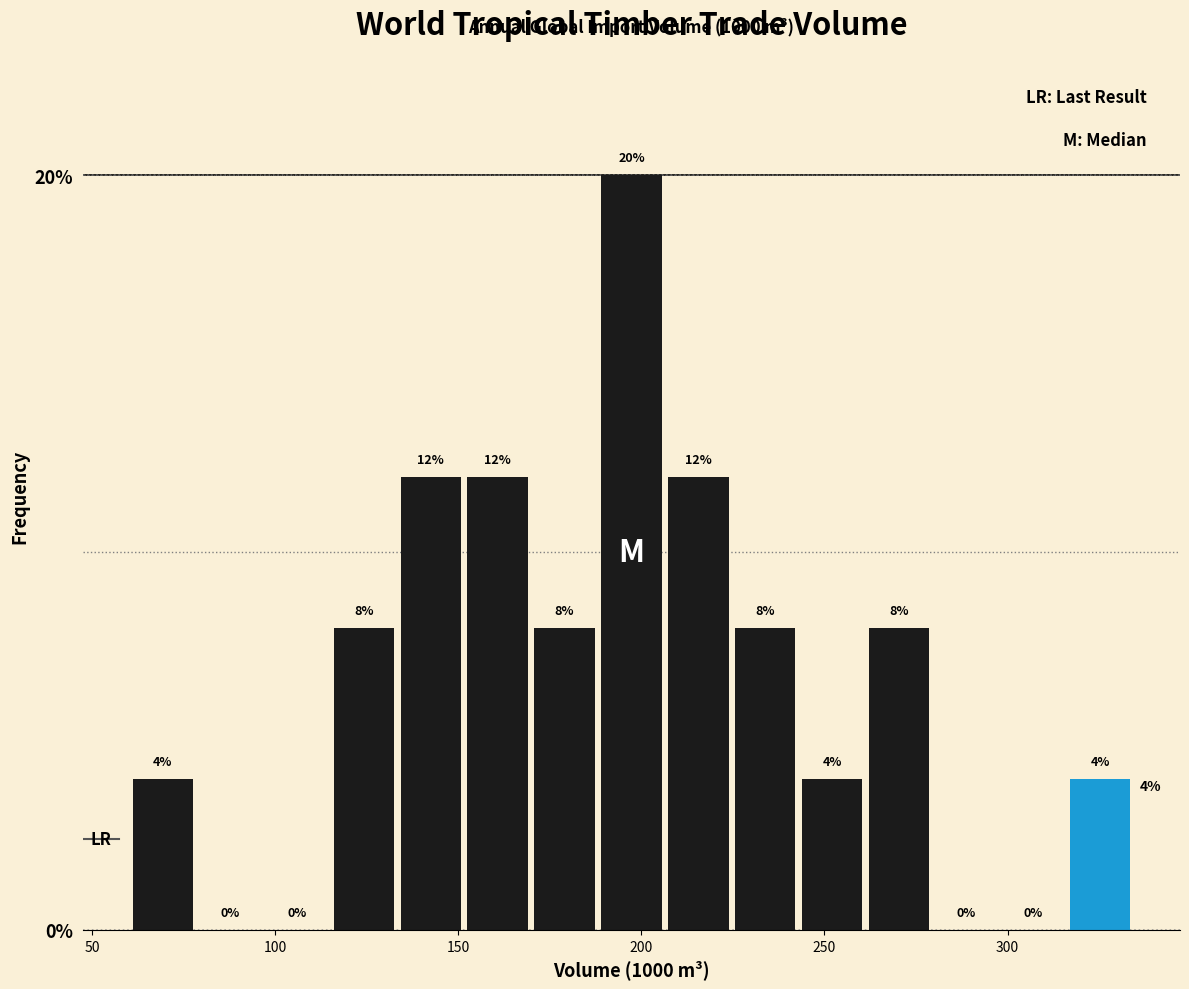

Around what value on the x-axis is the tallest bar? Give the approximate position of its centre, as read against the axis.

195